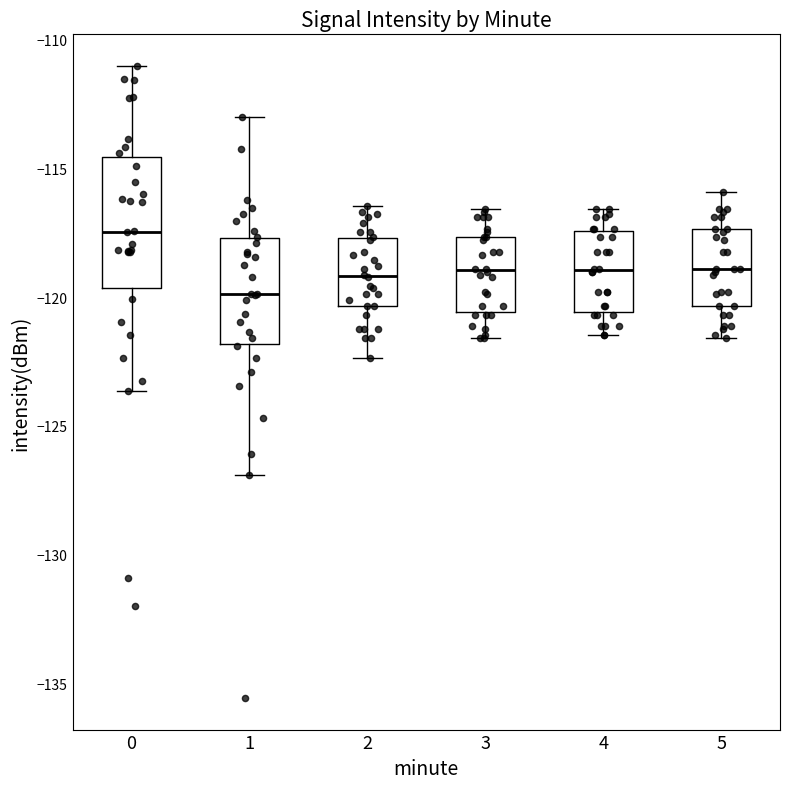

Which box's median line is the highest?

0